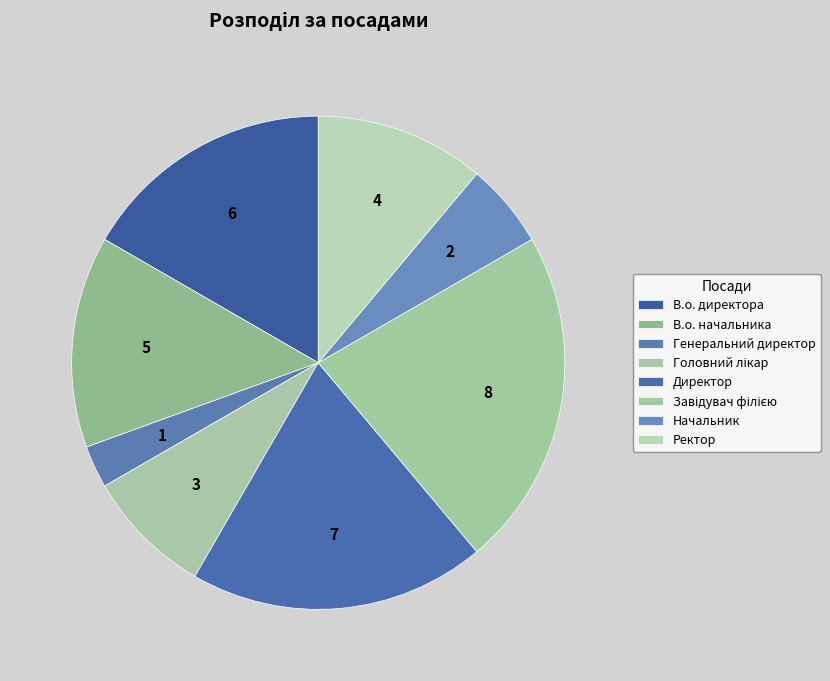

What percentage is NOT represented by Генеральний директор?

97.2%